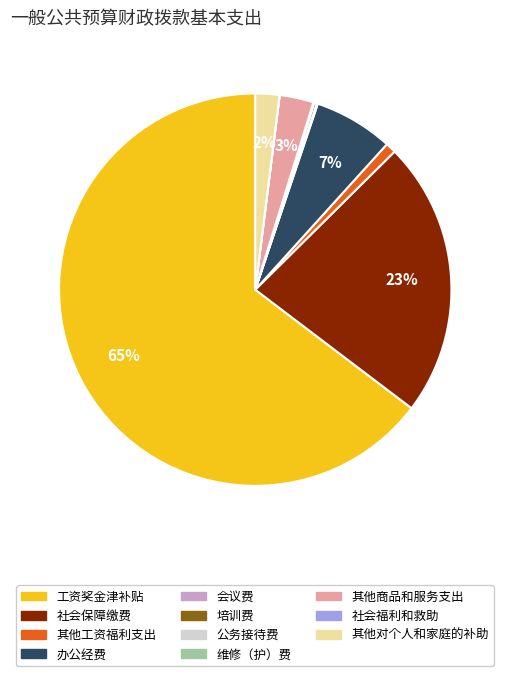

To the nearest percent, what is the average slice percentage?

9%